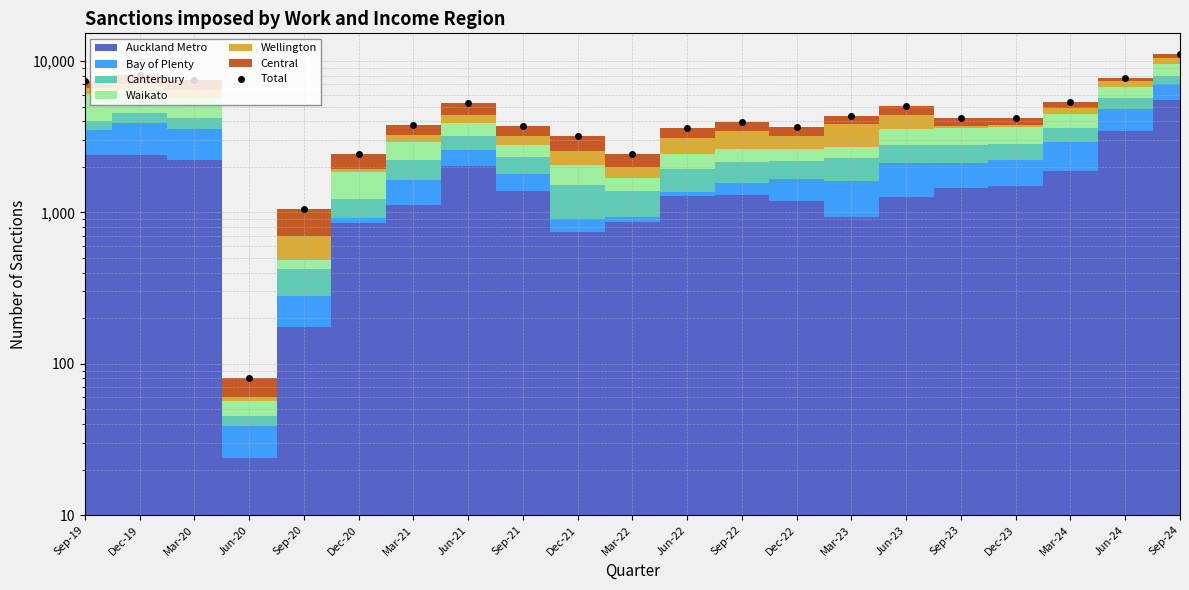

Reading left to right, transcribe all the data shown in this chart.

7359	8049	7464	81	1059	2442	3792	5277	3723	3192	2436	3582	3969	3648	4308	5034	4224	4221	5355	7743	11190